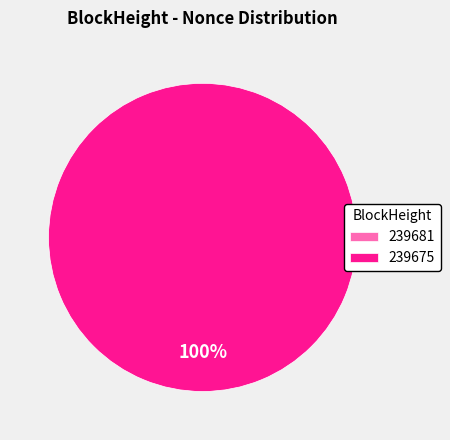

How many segments does this pie chart have?

2